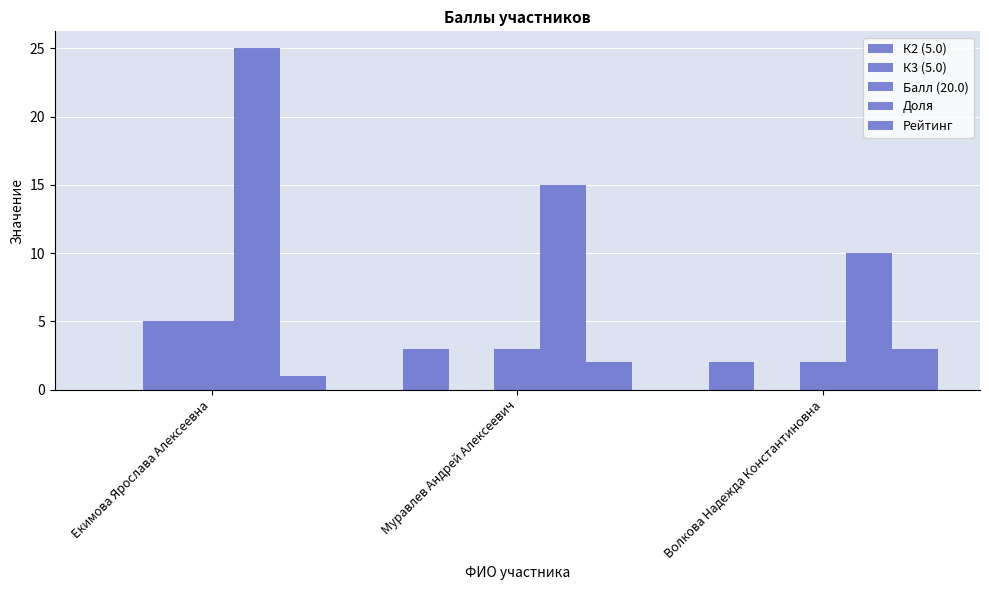

What is the label of the 3rd bar from the left?

Волкова Надежда Константиновна